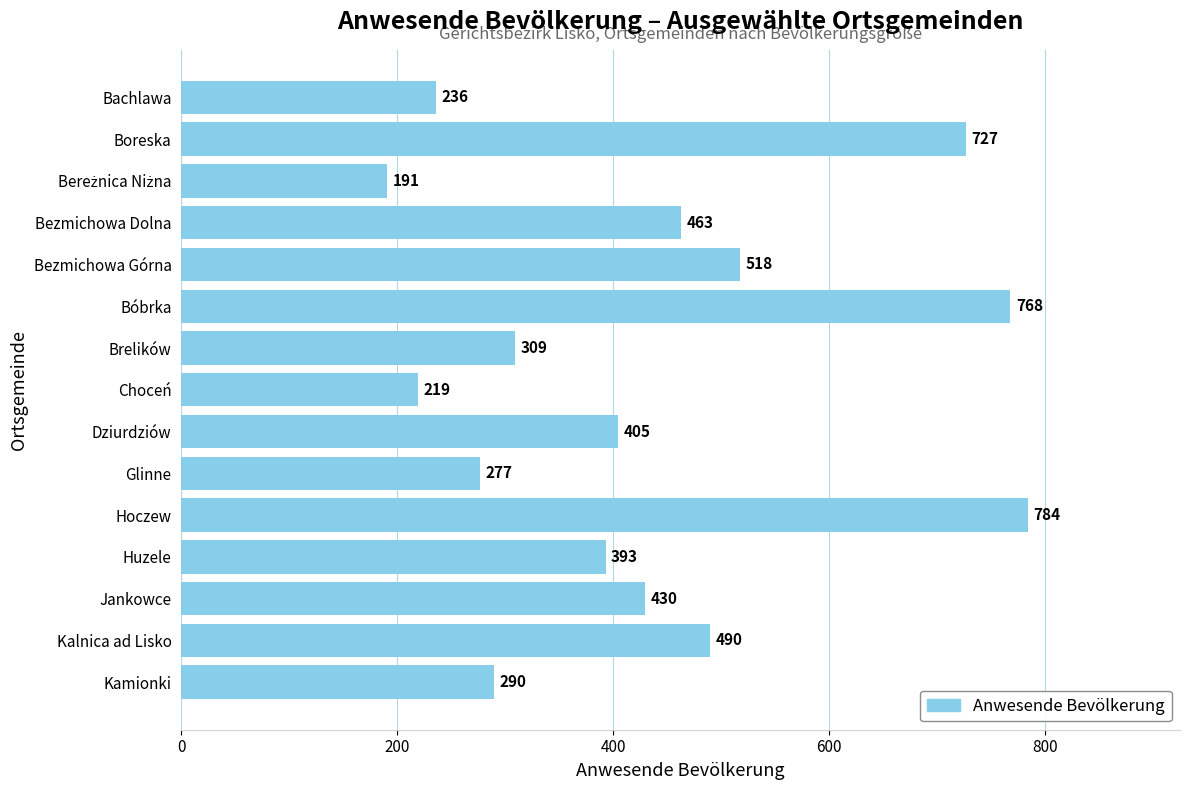

What is the minimum value shown in the chart?

191